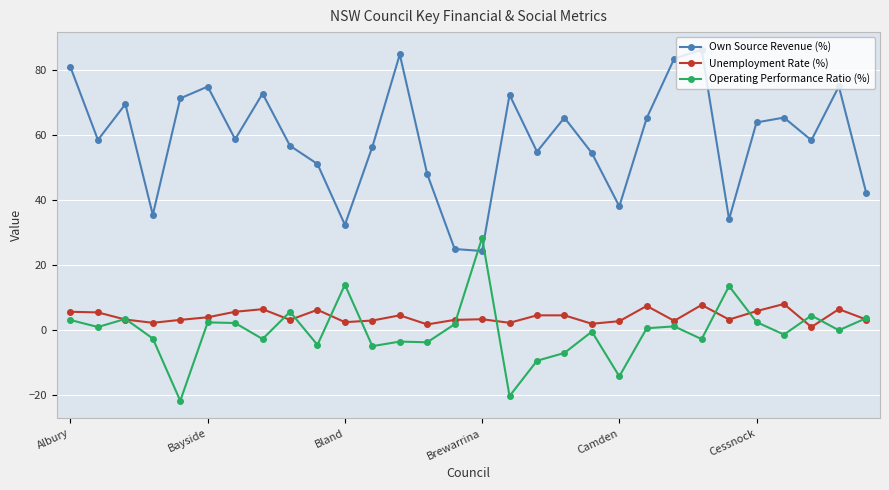

Count the number of data series in this chart.

3